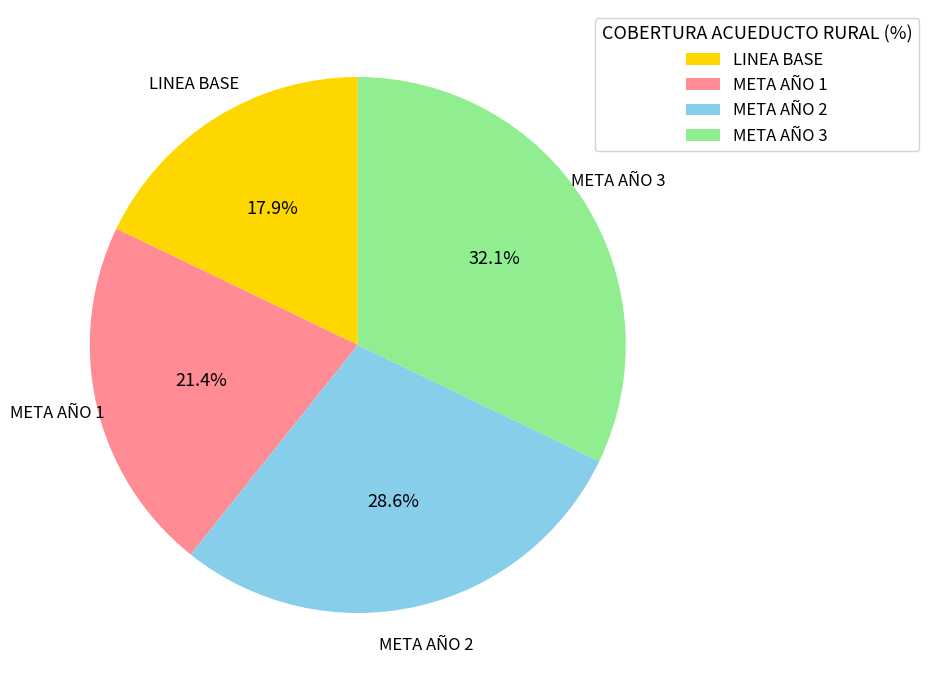

What portion of the pie excludes META AÑO 2?

71.4%